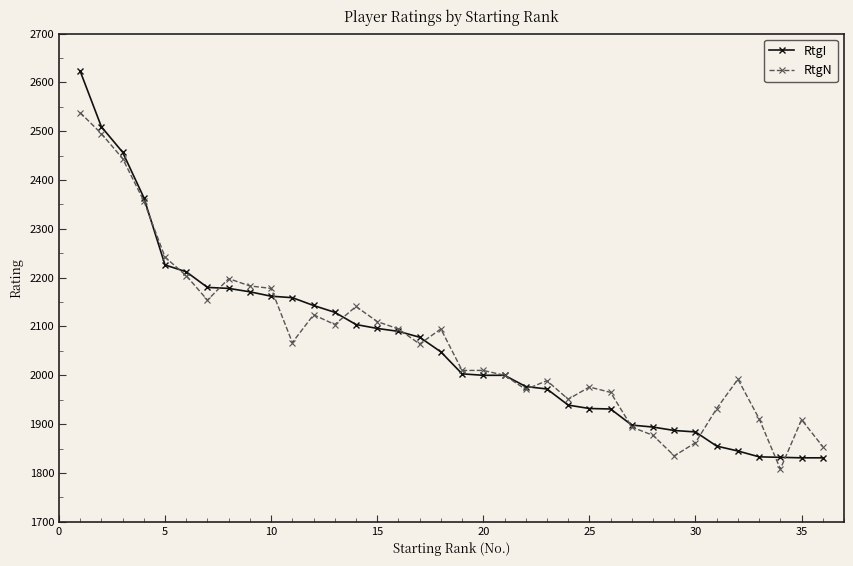

True or false: RtgN has more than 0 interior local peaks.

True